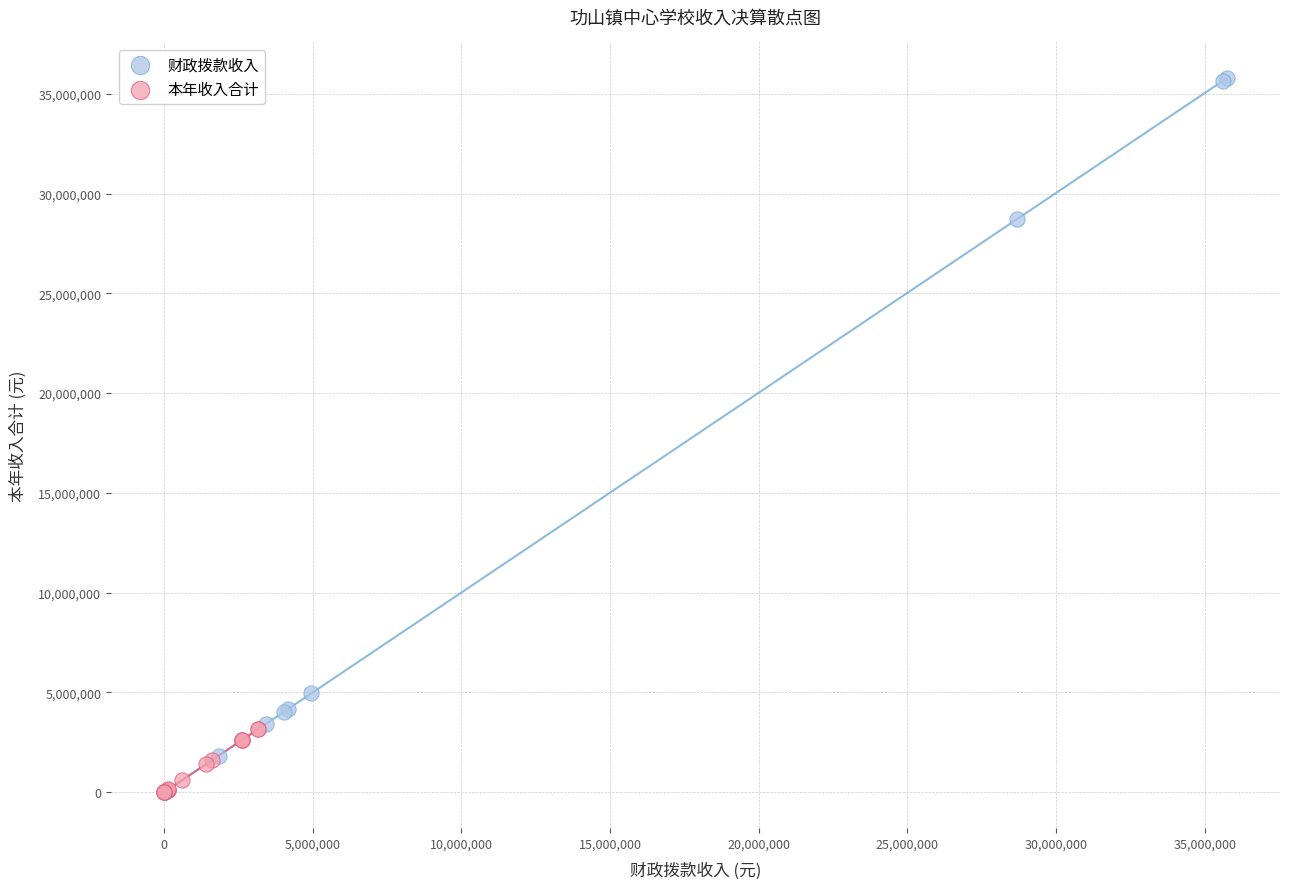

Which series has the widest spread of Y values?

财政拨款收入